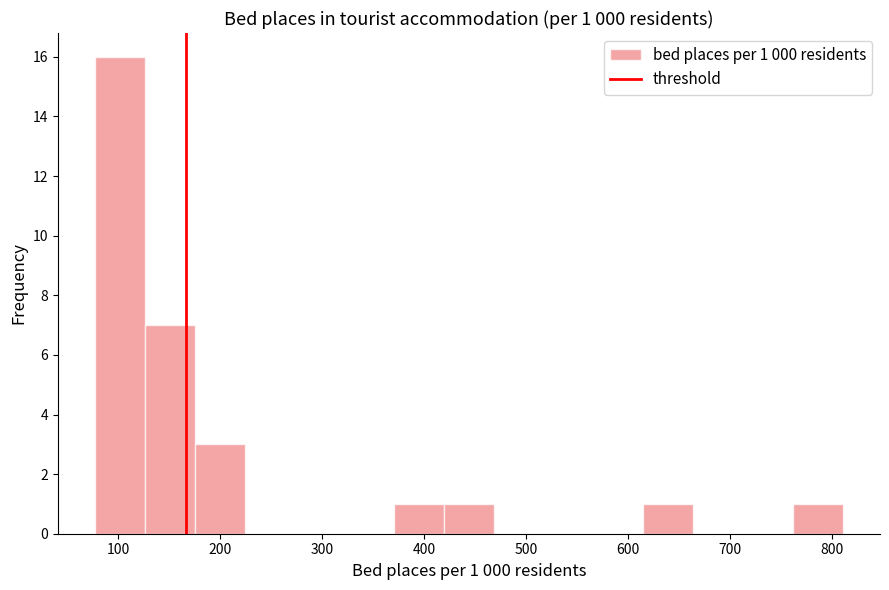

Which range on the x-axis has the tallest bar?

80 to 130